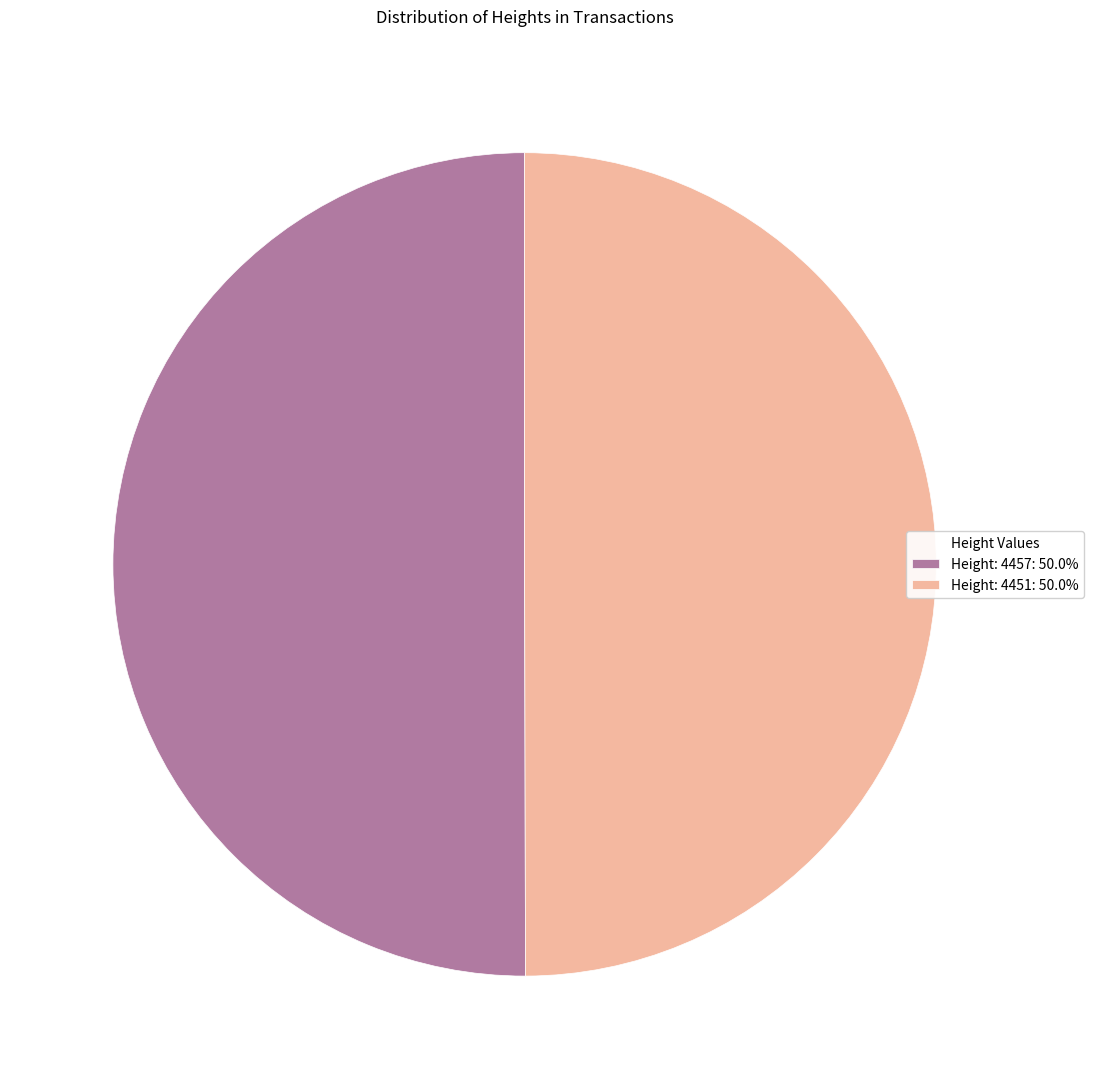

What is the ratio of the value at Height: 4451: 50.0% to the value at Height: 4457: 50.0%?

1.0